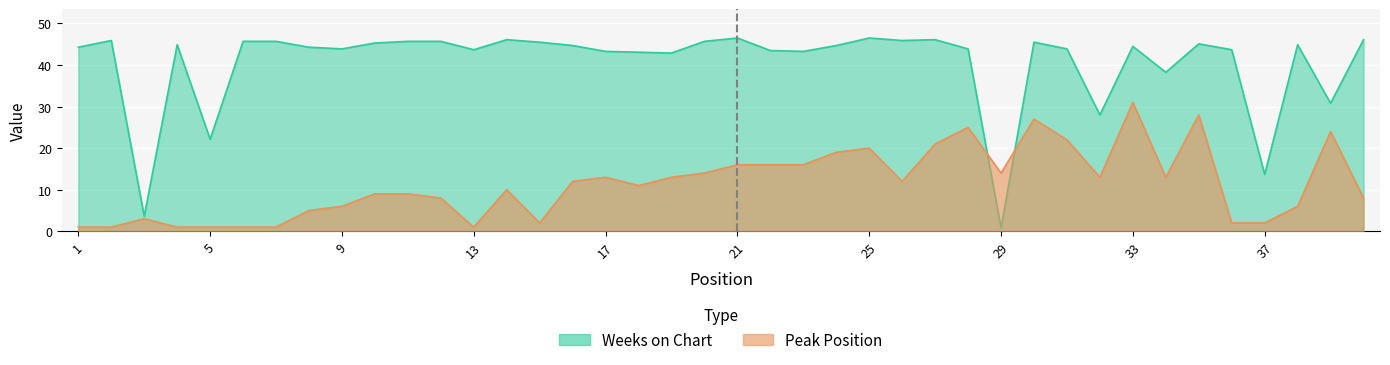

What is the value of the Peak Position point at the 11th from the left?

9.0